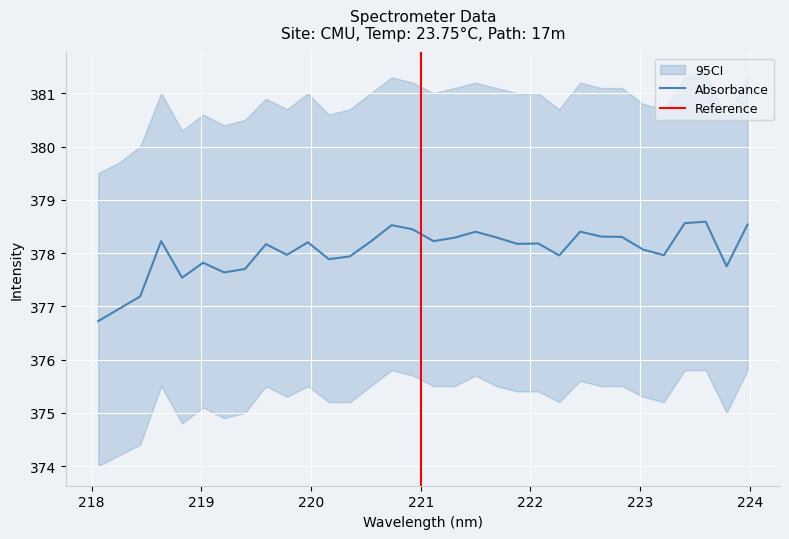

Between 220.1623 and 219.589, which is larger?

219.589